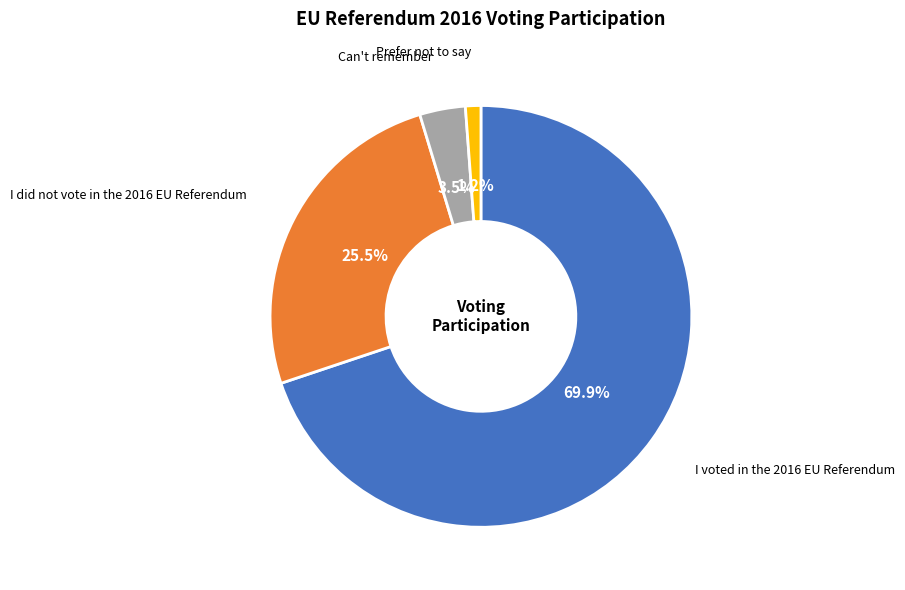

Which slice is the smallest?

Prefer not to say